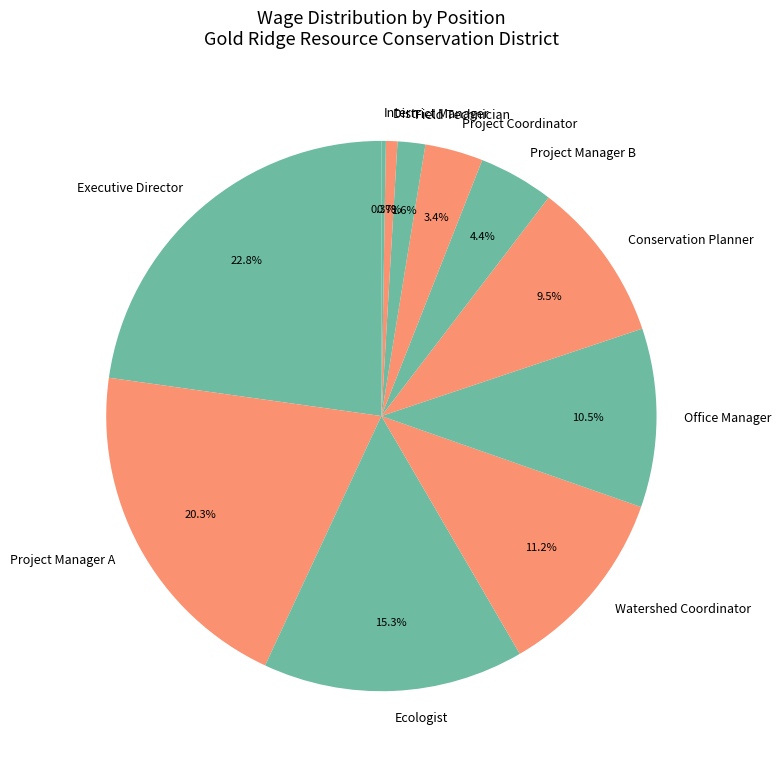

Is Office Manager the majority of the pie?

No